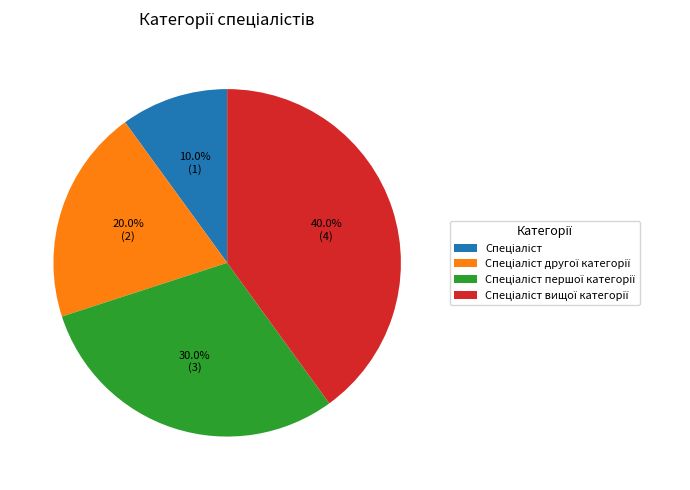

Is there a majority slice in this chart?

No